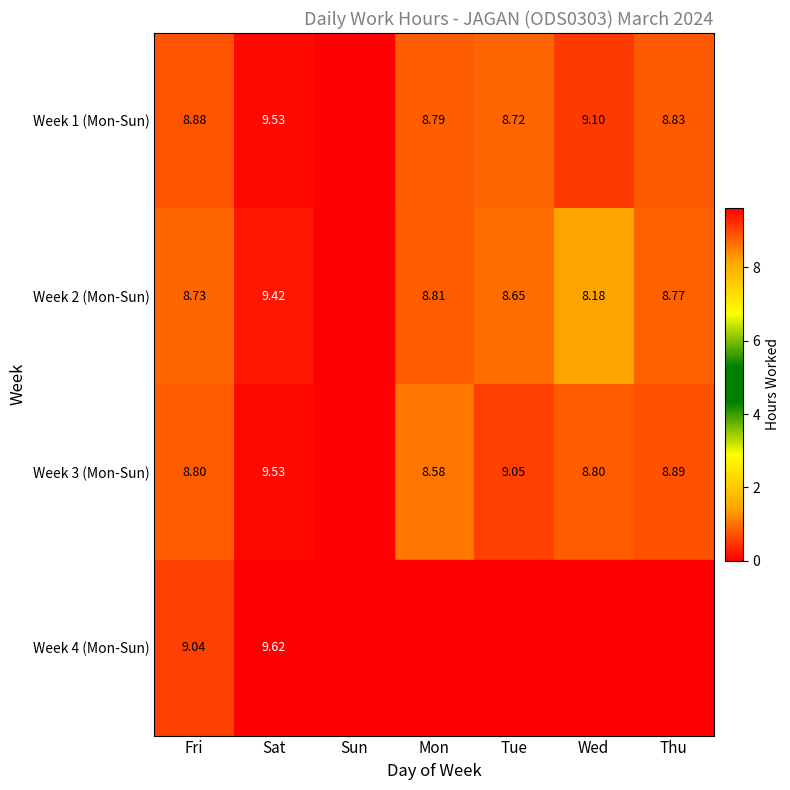

What value does the Week 1 (Mon-Sun) series have at Sat?

9.5